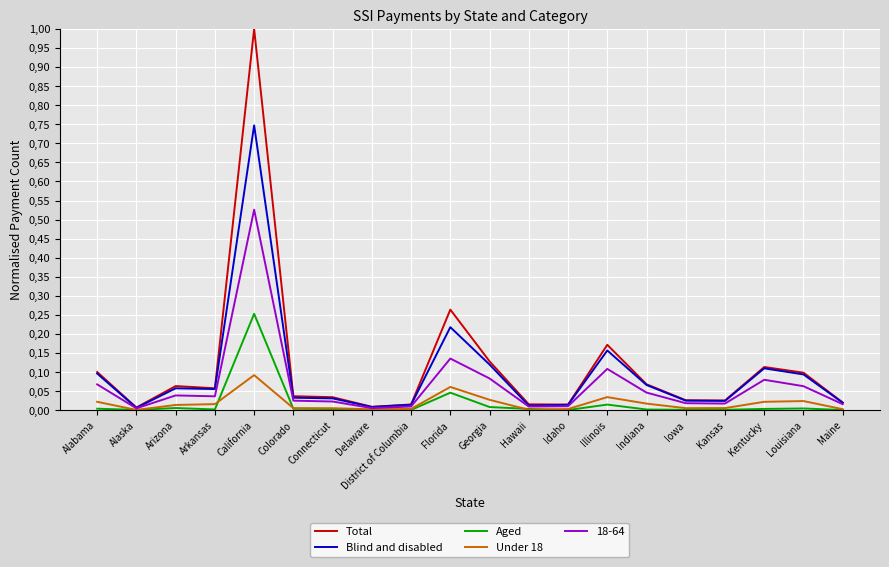

The value of Under 18 at Alaska is 0.0. True or false?

False